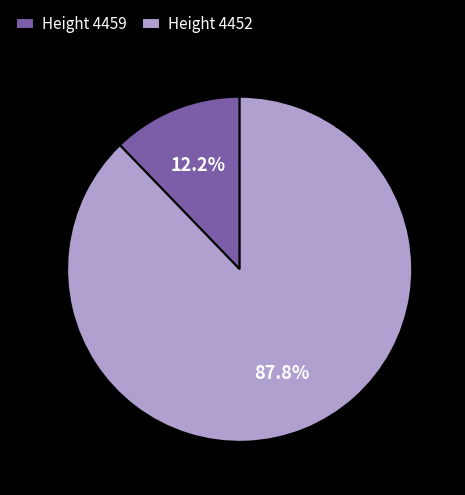

Rank the categories by value from highest to lowest.

Height 4452, Height 4459